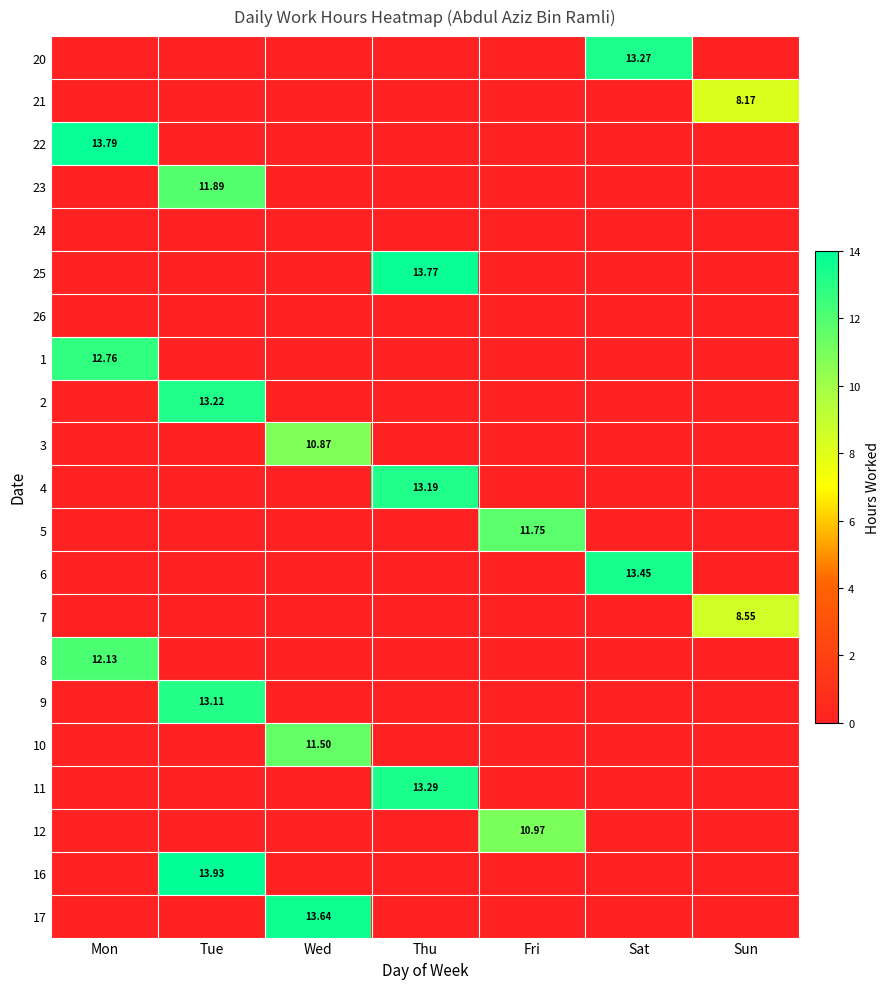

What is the greatest value displayed?

13.9